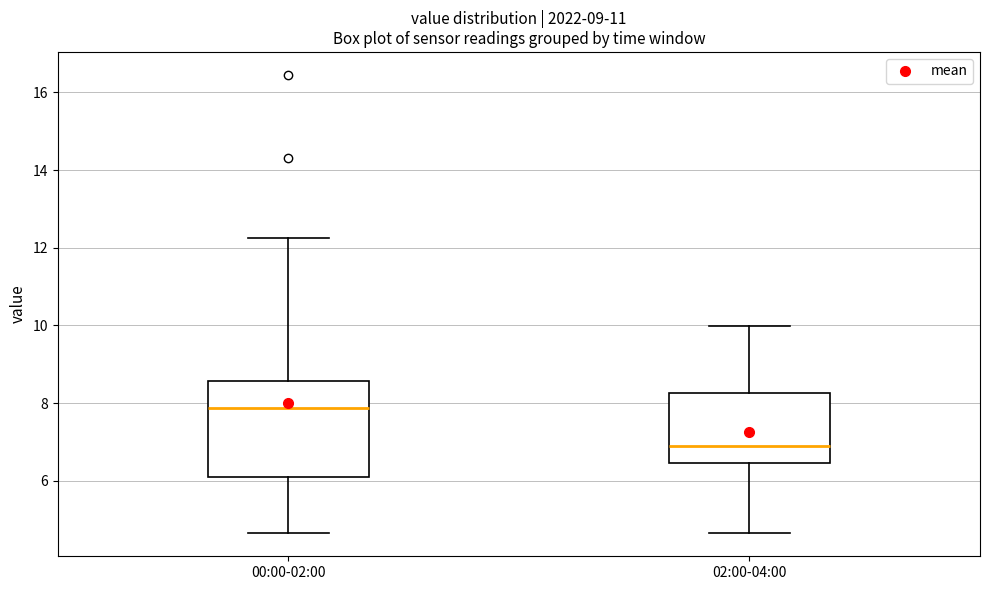

Reading left to right, read every box against the y-axis: the position of its median line, the range the box covers, and the ends of its whiskers. The values are not printed on the chart, so give them approximately, as read against the axis.

00:00-02:00: median 7.8, box 6.0 to 8.6, whiskers 4.6 to 12.2
02:00-04:00: median 7.0, box 6.4 to 8.2, whiskers 4.6 to 10.0